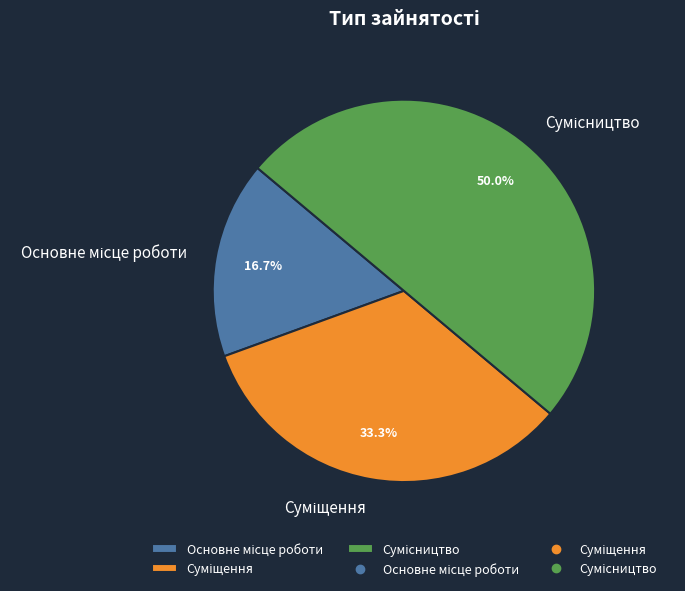

Rank the categories by value from lowest to highest.

Основне місце роботи, Суміщення, Сумісництво